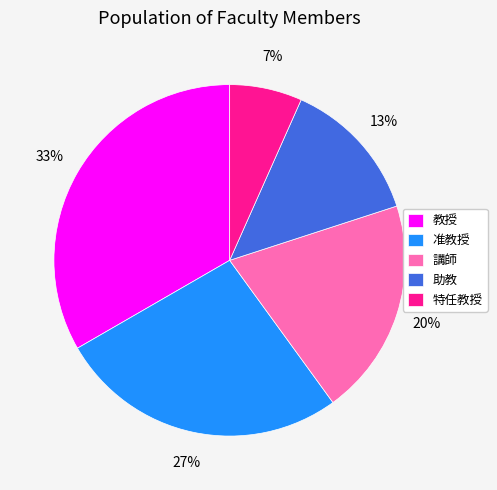

What percentage is the 講師 slice, to the nearest percent?

20%